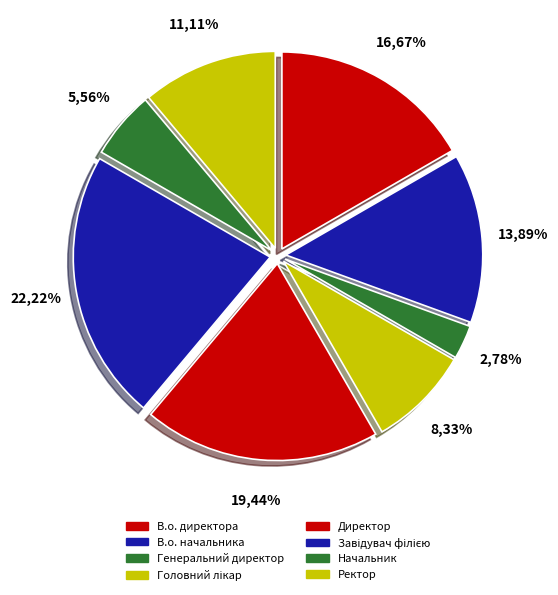

Does Начальник represent more than half of the total?

No